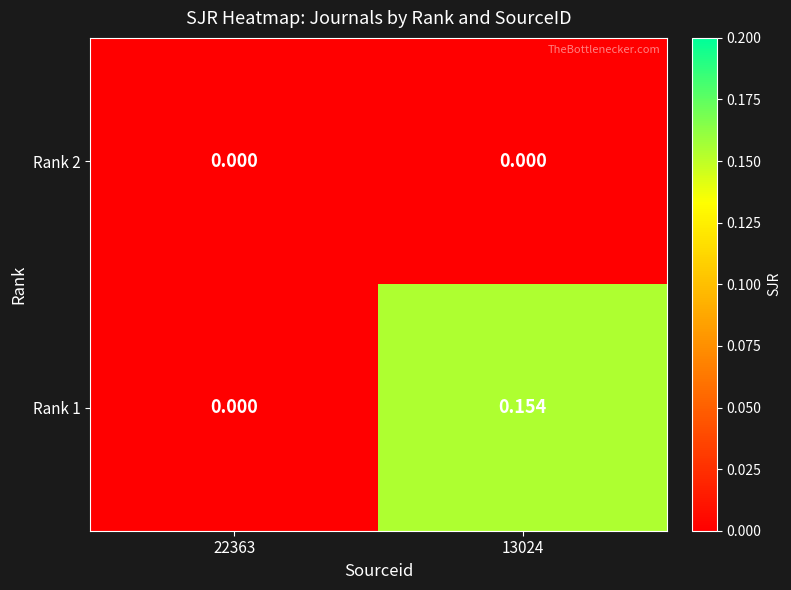

Is the value of Rank 1 at 13024 greater than the value of Rank 2 at 13024?

Yes